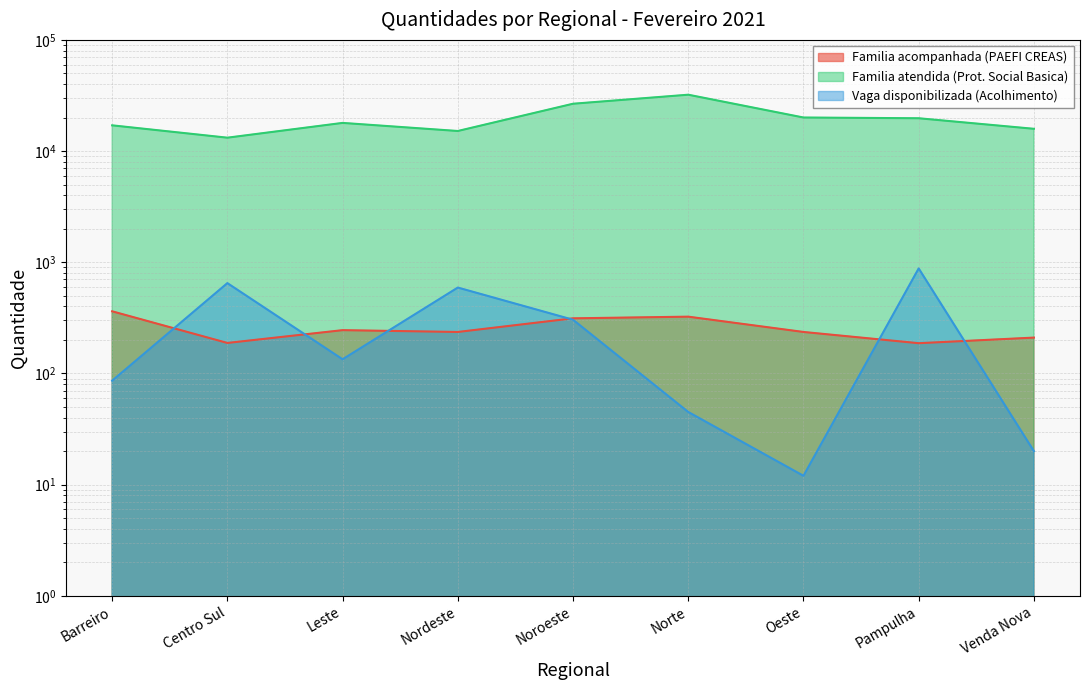

At how many categories does at least one series exceed 29127?

1